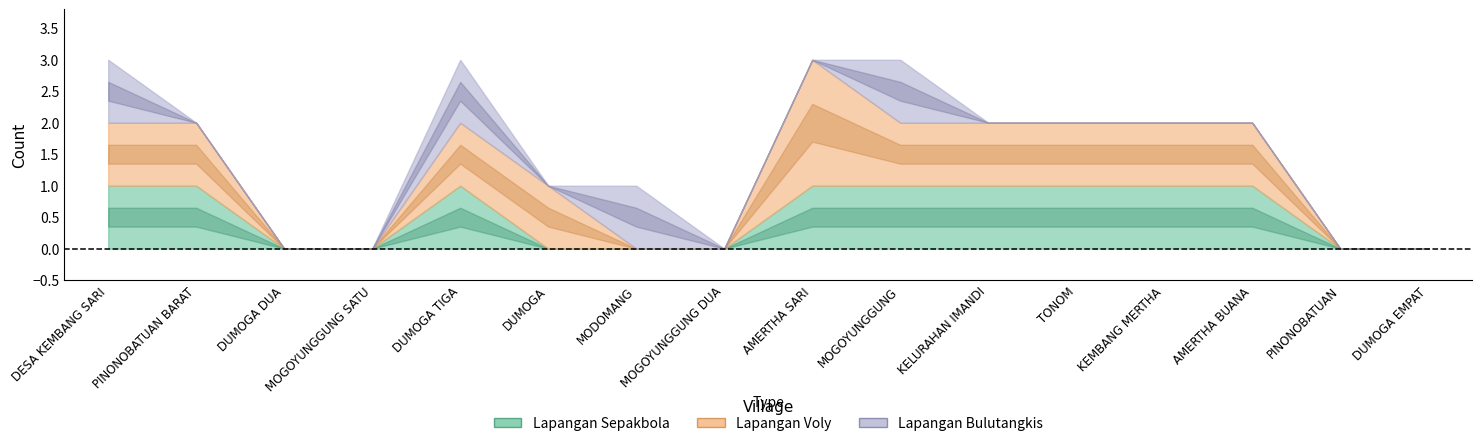

True or false: Lapangan Bulutangkis and Lapangan Sepakbola intersect in this chart.

False